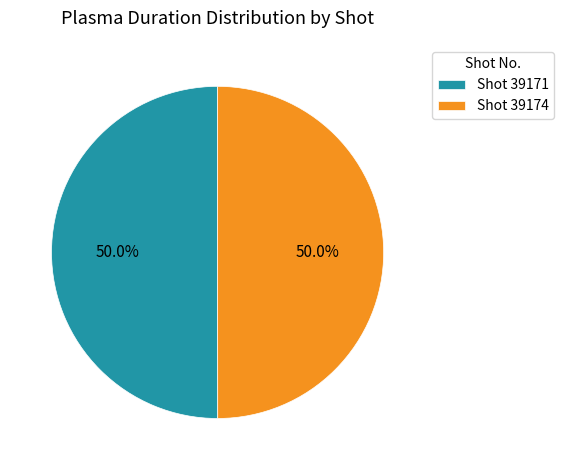

Approximately how many times larger is the value at Shot 39174 compared to Shot 39171?

1.0